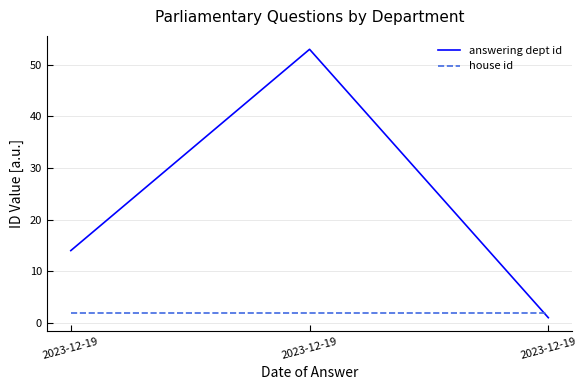

What are all the series names shown in the legend?

answering dept id, house id